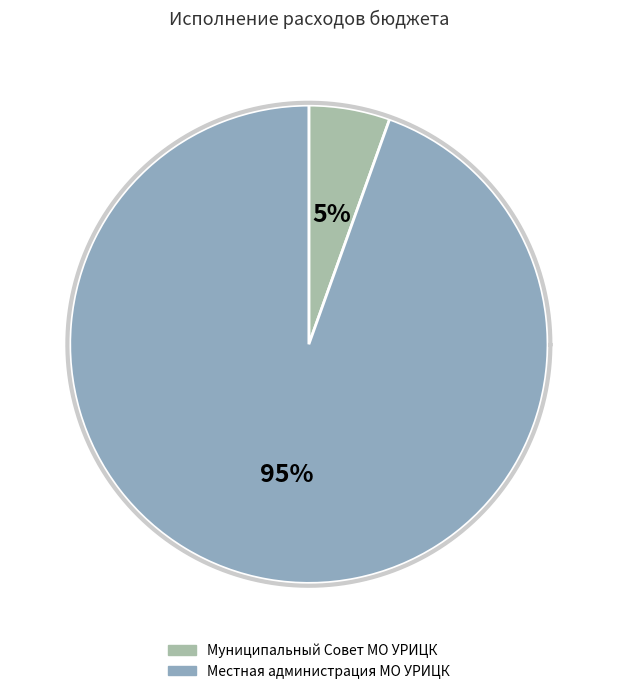

What percentage do Местная администрация МО УРИЦК and Муниципальный Совет МО УРИЦК together represent?

100.0%